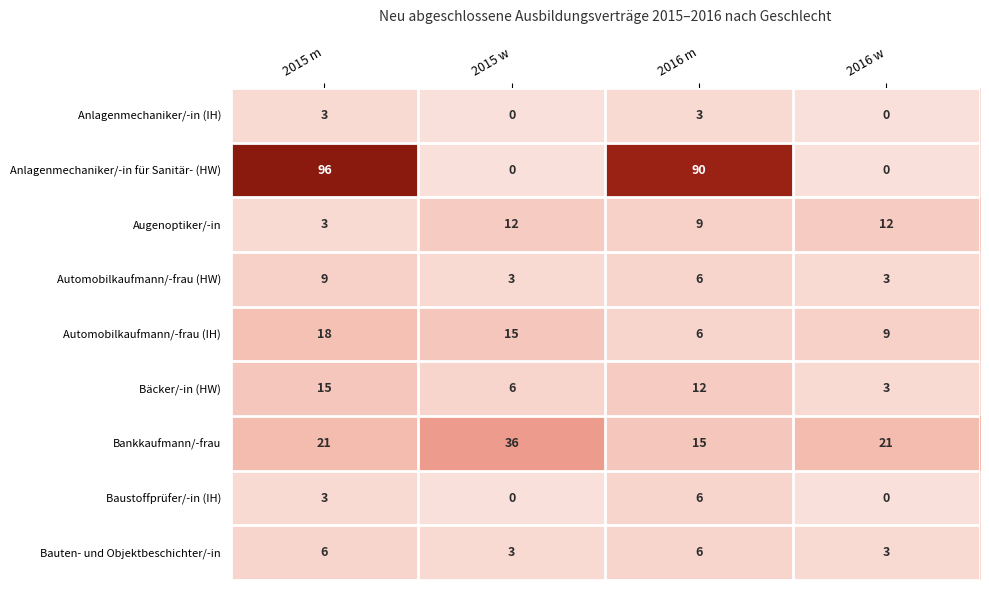

How many values in the Anlagenmechaniker/-in für Sanitär- (HW) series are below 90?

2